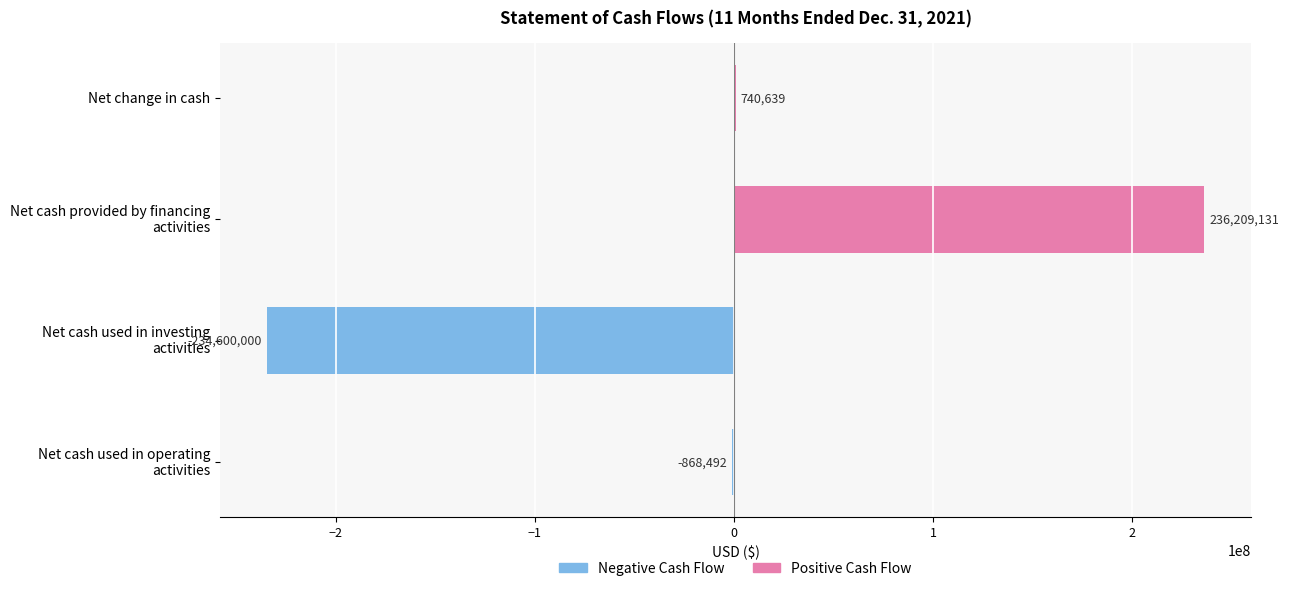

Are the bars horizontal?

Yes